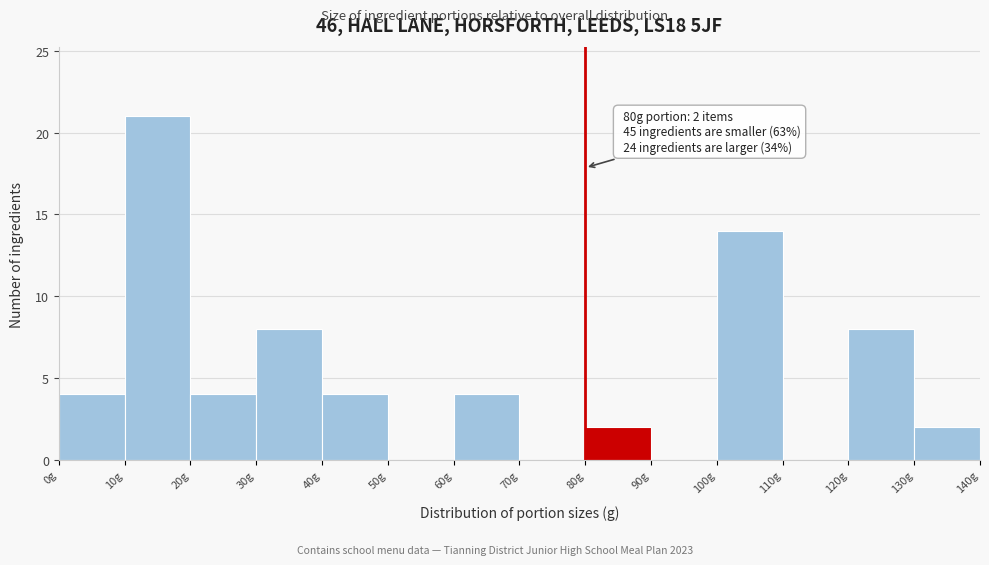

Which range on the x-axis has the tallest bar?

10 to 20